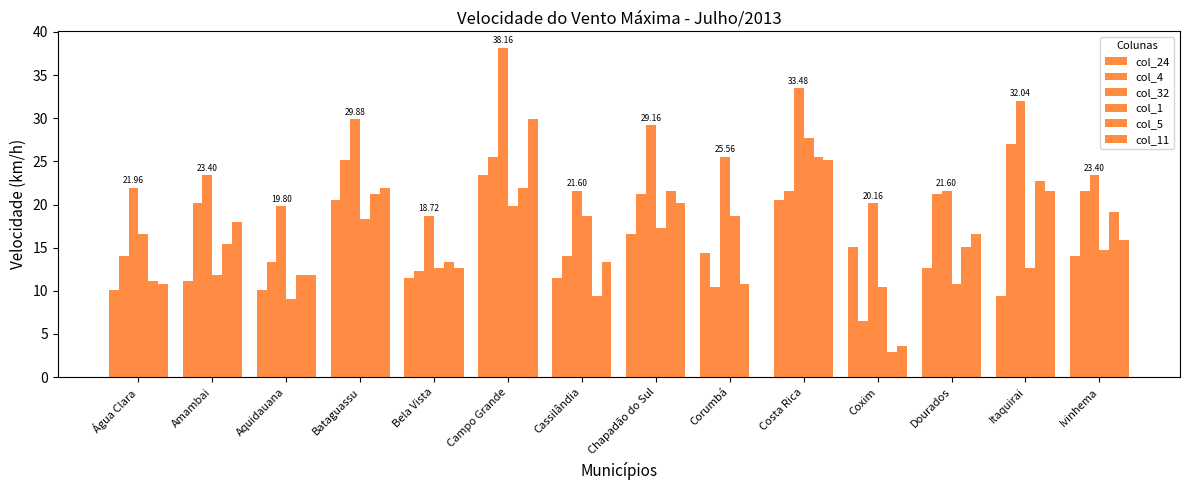

Which has a higher value, Aquidauana or Corumbá?

Corumbá